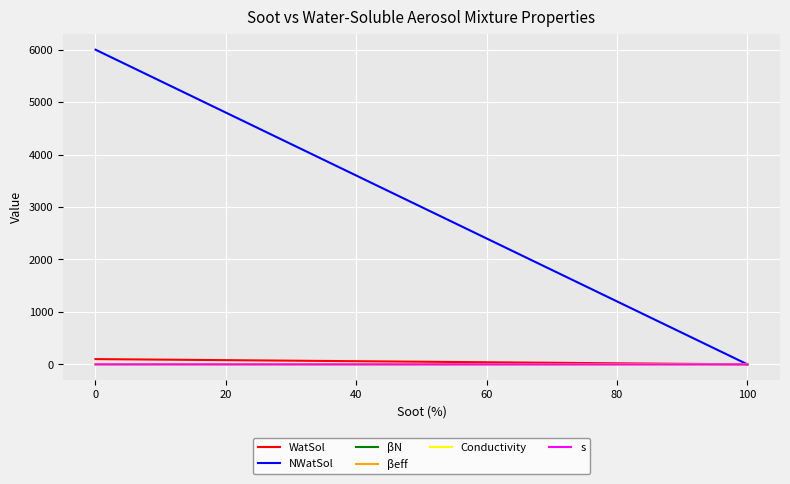

What is the average value of the Conductivity series?

4.9